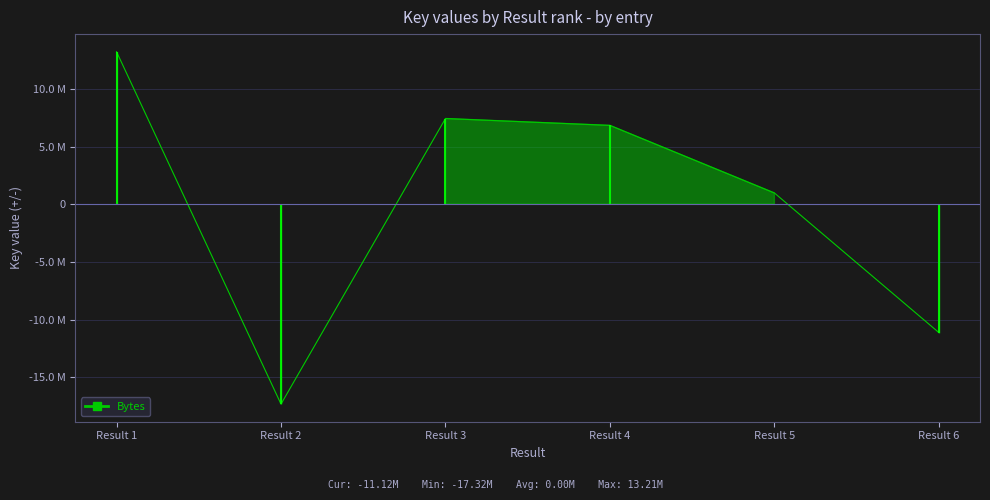

What is the minimum value shown in the chart?

-17321018